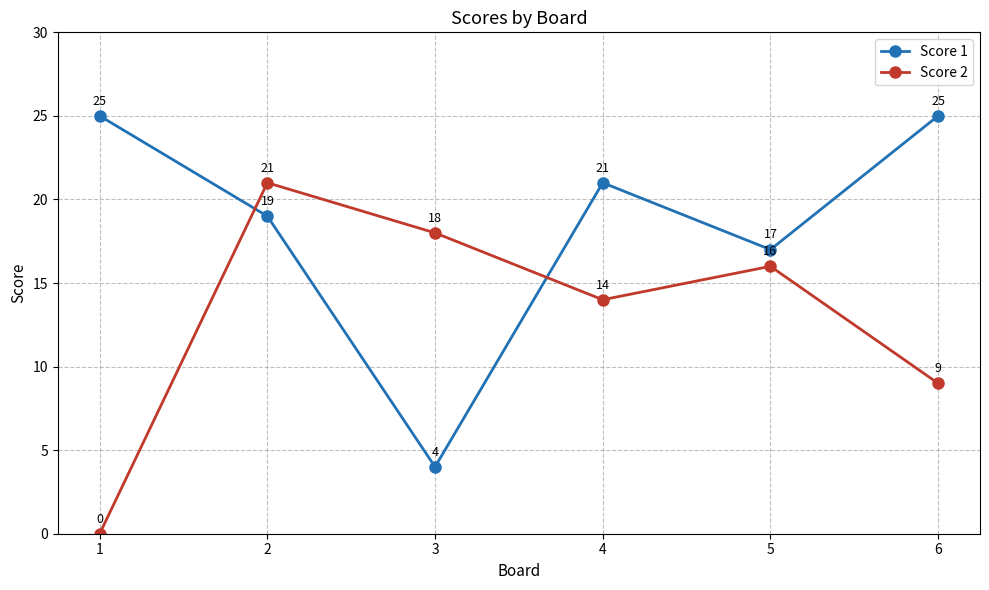

Where does the Score 2 series first go above 16?

2